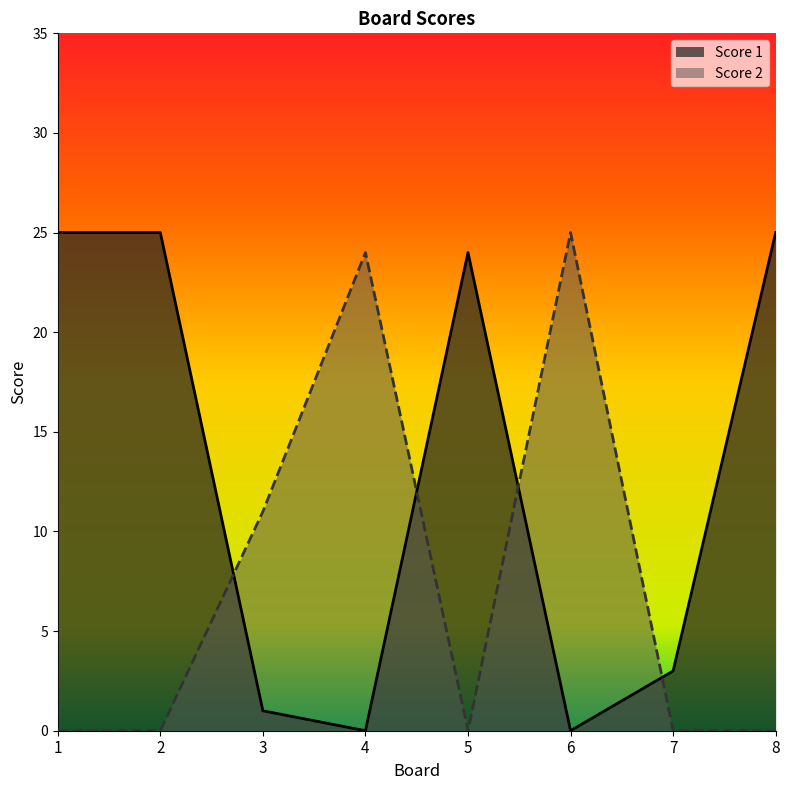

Where is the first local maximum for Score 1?

5